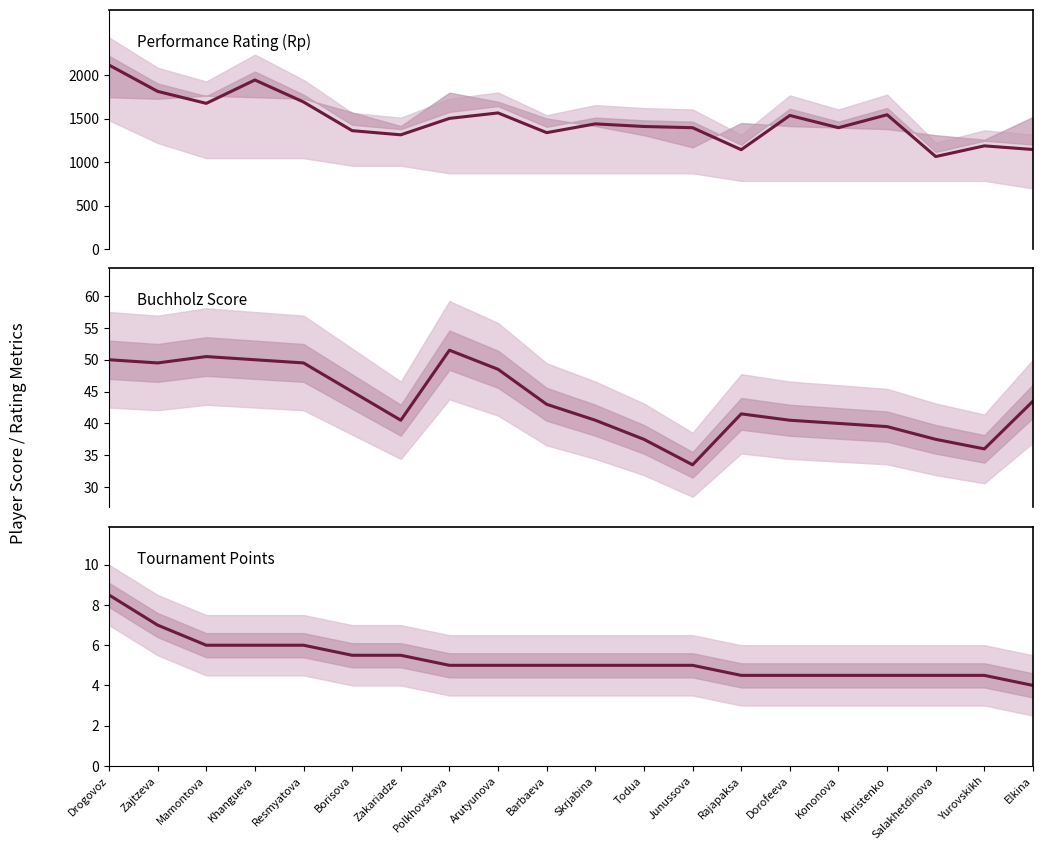

What is the label of the 12th point from the right?

Arutyunova